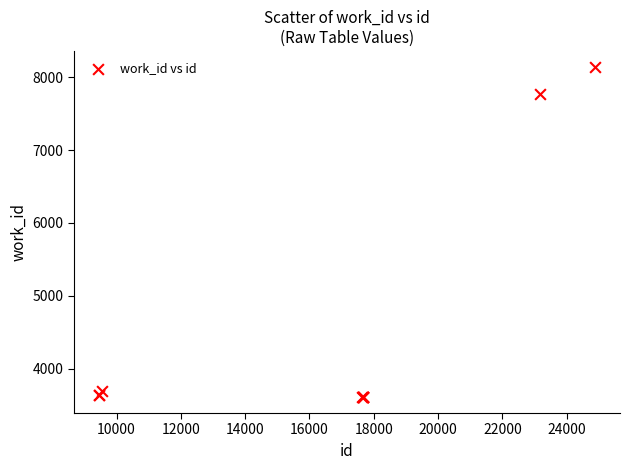

What Y value in the scatter plot is closest to 5875?

7763